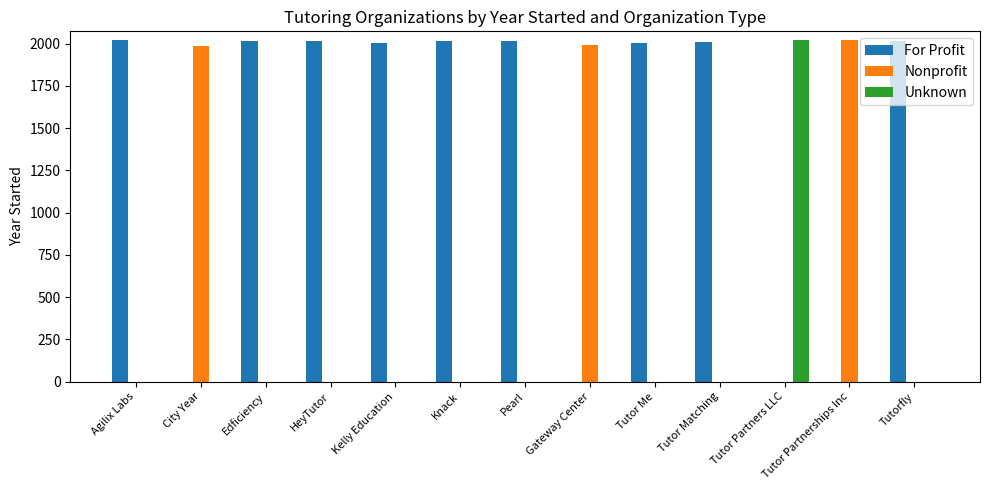

What is the sum of the For Profit values at Tutor Matching and Agilix Labs?

4031